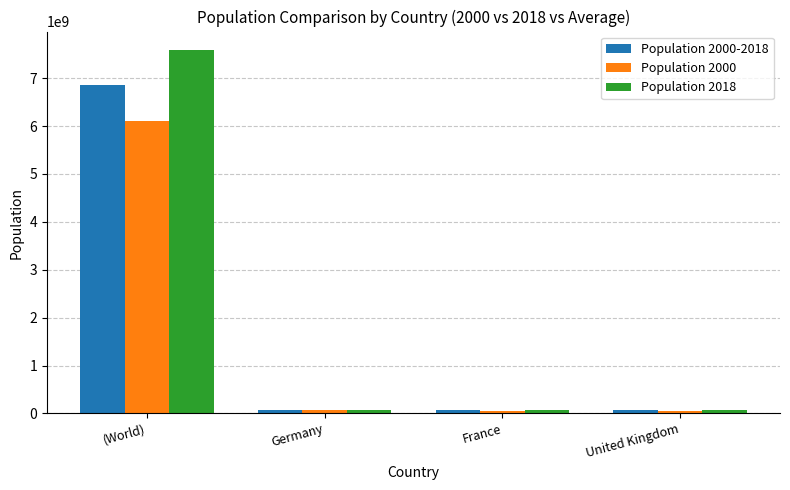

Rank the series at (World) from lowest to highest value.

Population 2000, Population 2000-2018, Population 2018